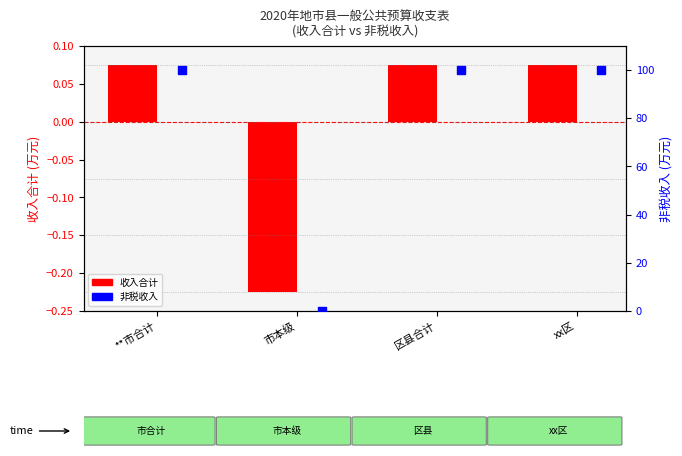

Which series reaches the maximum Y coordinate?

非税收入